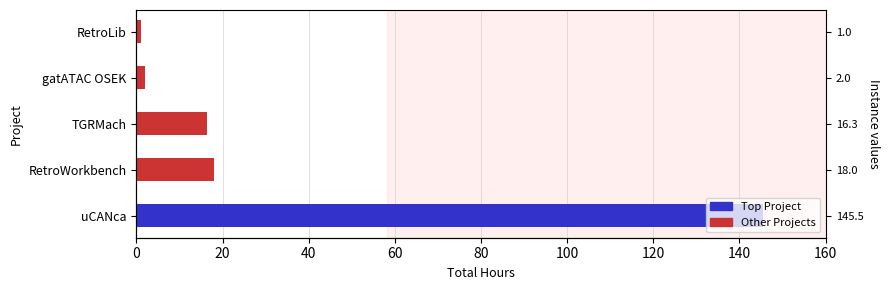

Is it true that the value at RetroLib is 1.5?

False